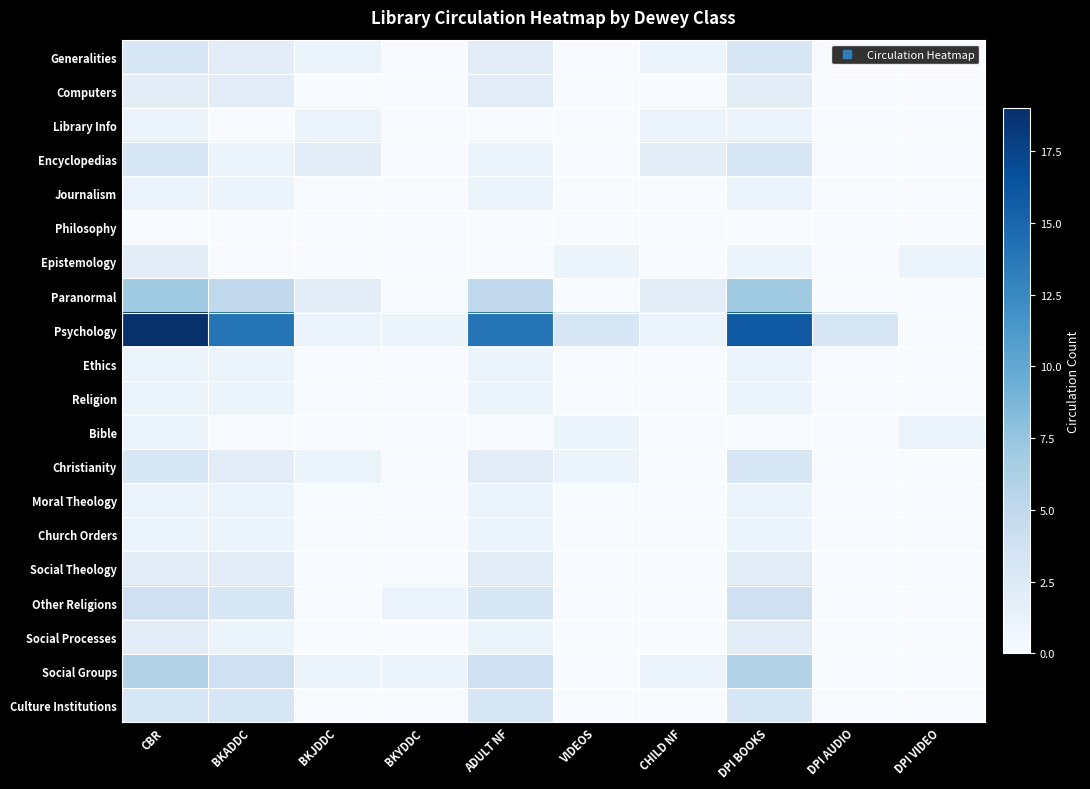

At which category is the sum across all series the highest?

CBR